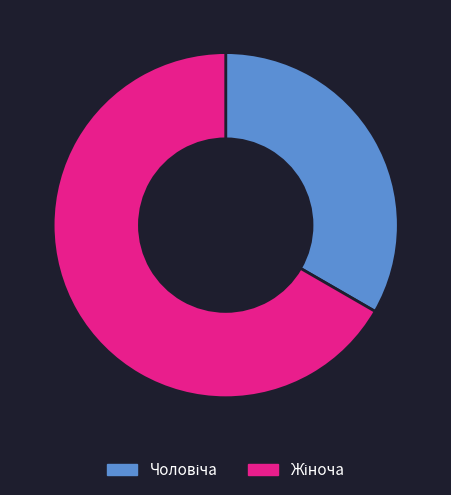

How many segments does this pie chart have?

2